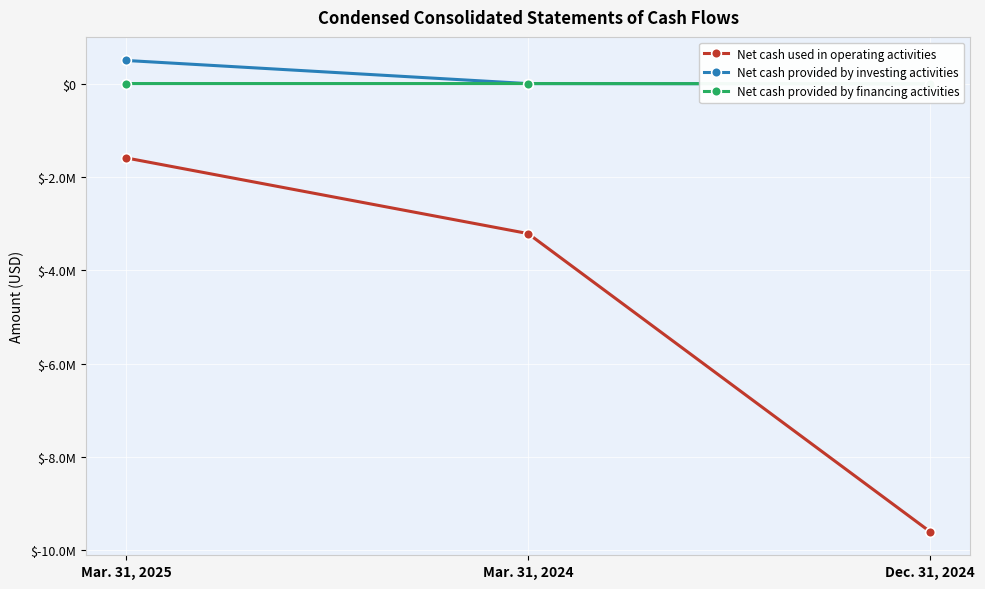

What is the sum of the Net cash provided by financing activities values at Mar. 31, 2025 and Mar. 31, 2024?

10000